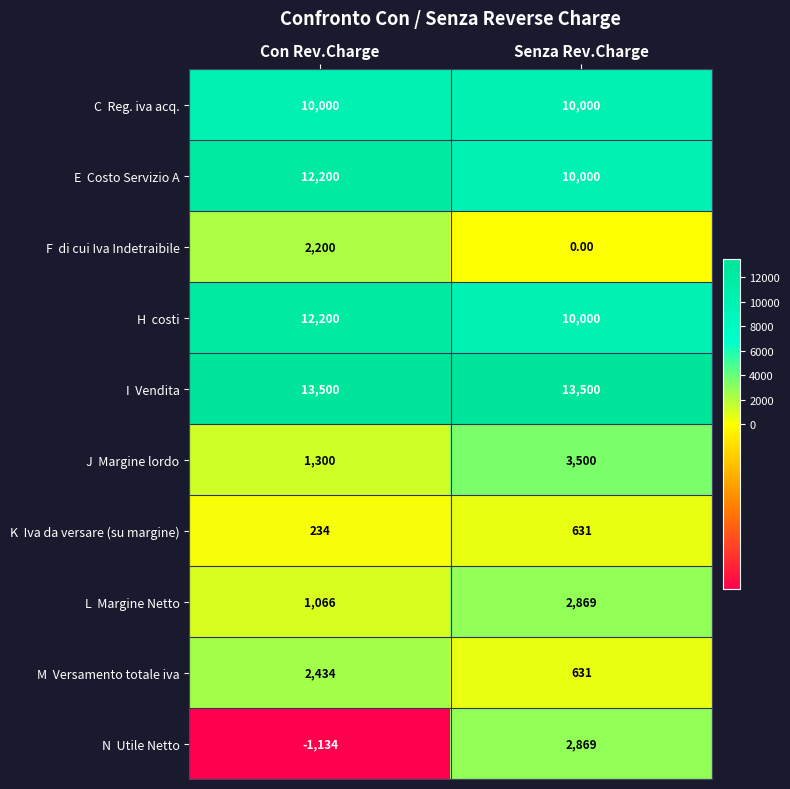

What is the spread (max minus min) of values at Senza Rev.Charge?

13500